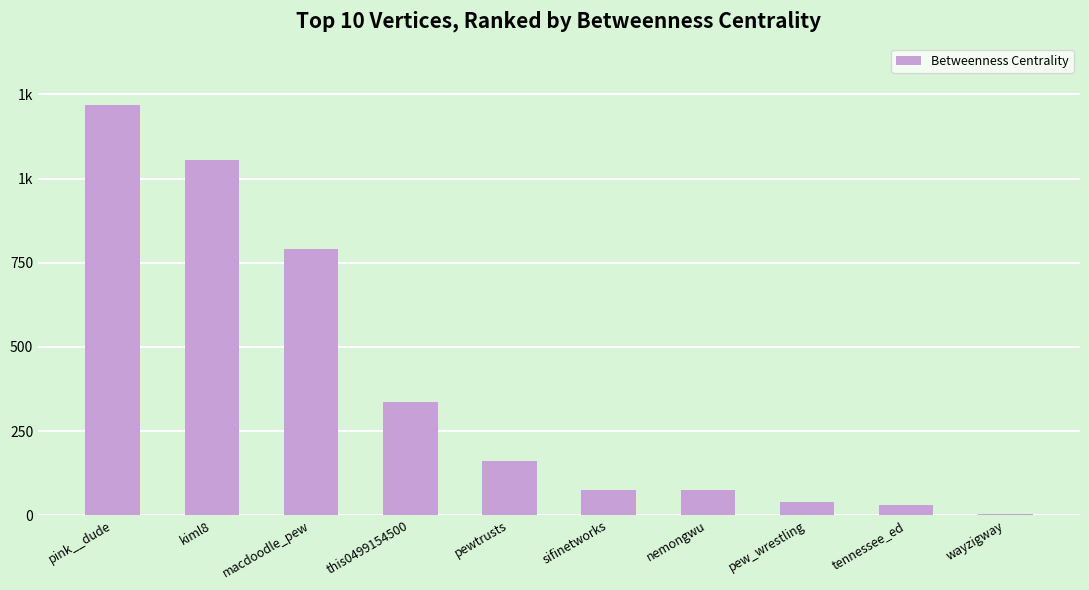

Which has a higher value, pew_wrestling or kiml8?

kiml8